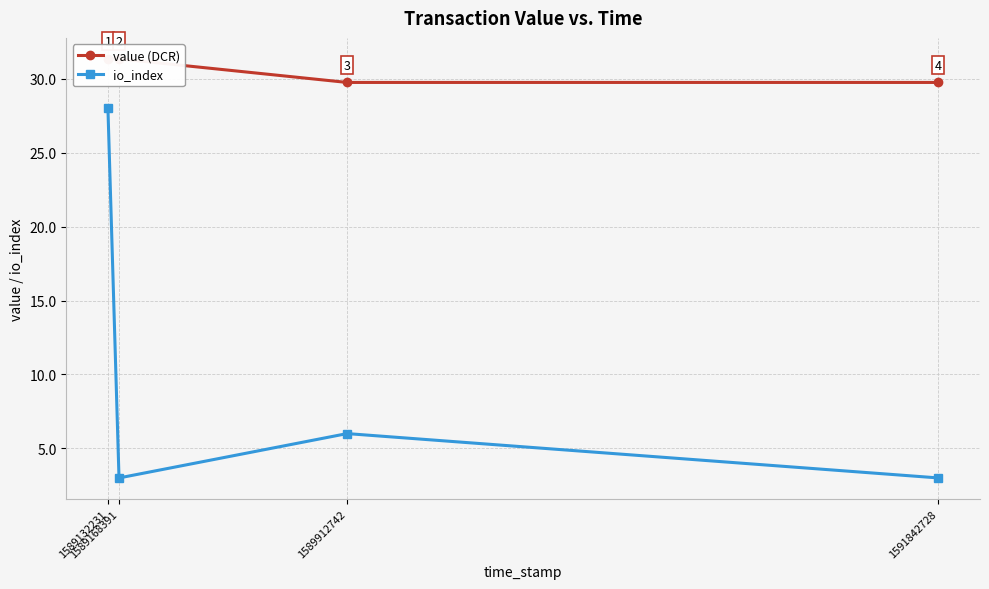

What is the value of the io_index point at the 1st from the left?

28